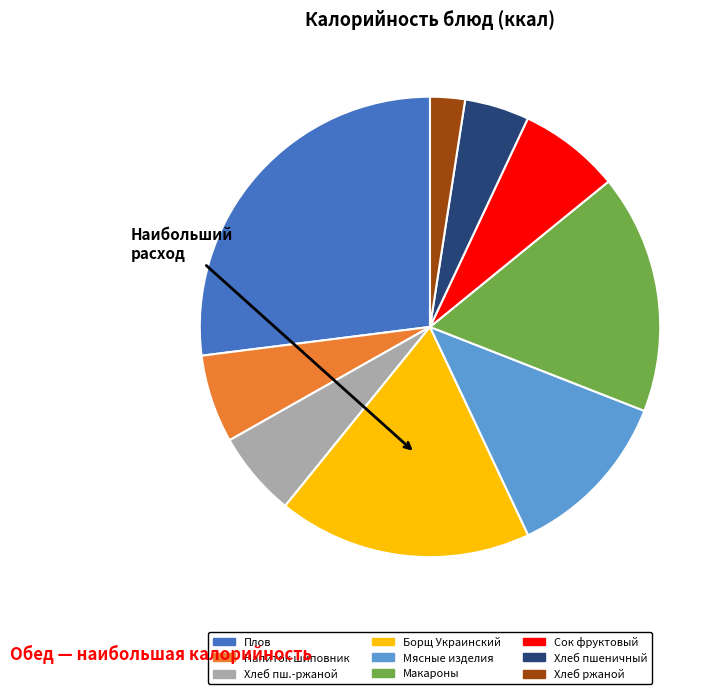

Approximately how many times larger is the value at Хлеб пшеничный compared to Напиток шиповник?

0.7